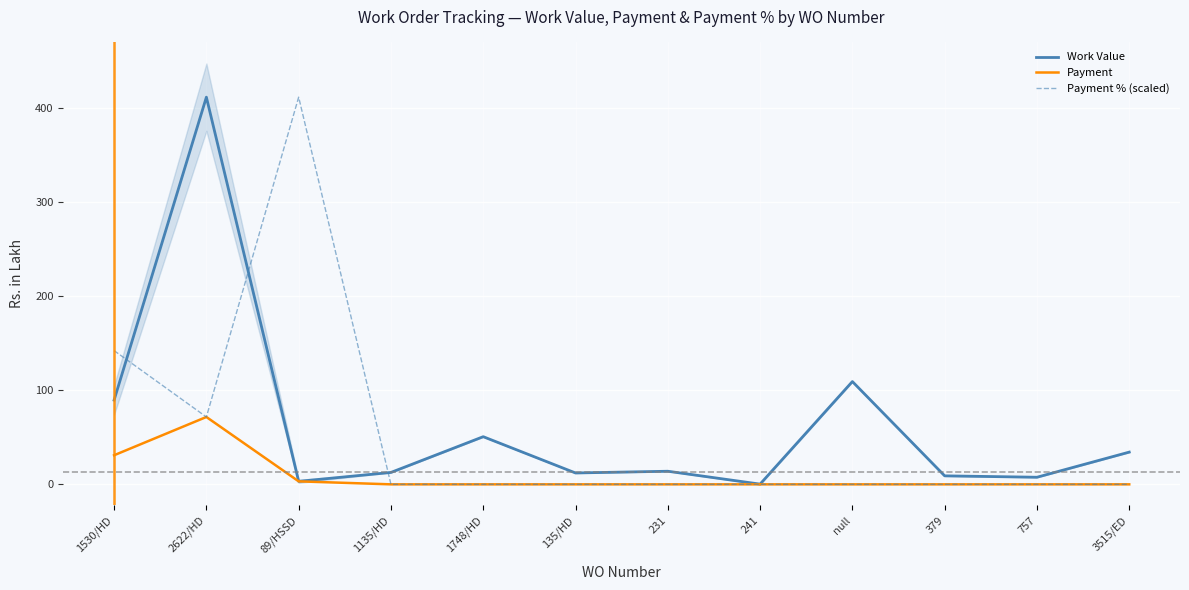

What is the total value across all series at null?

109.2